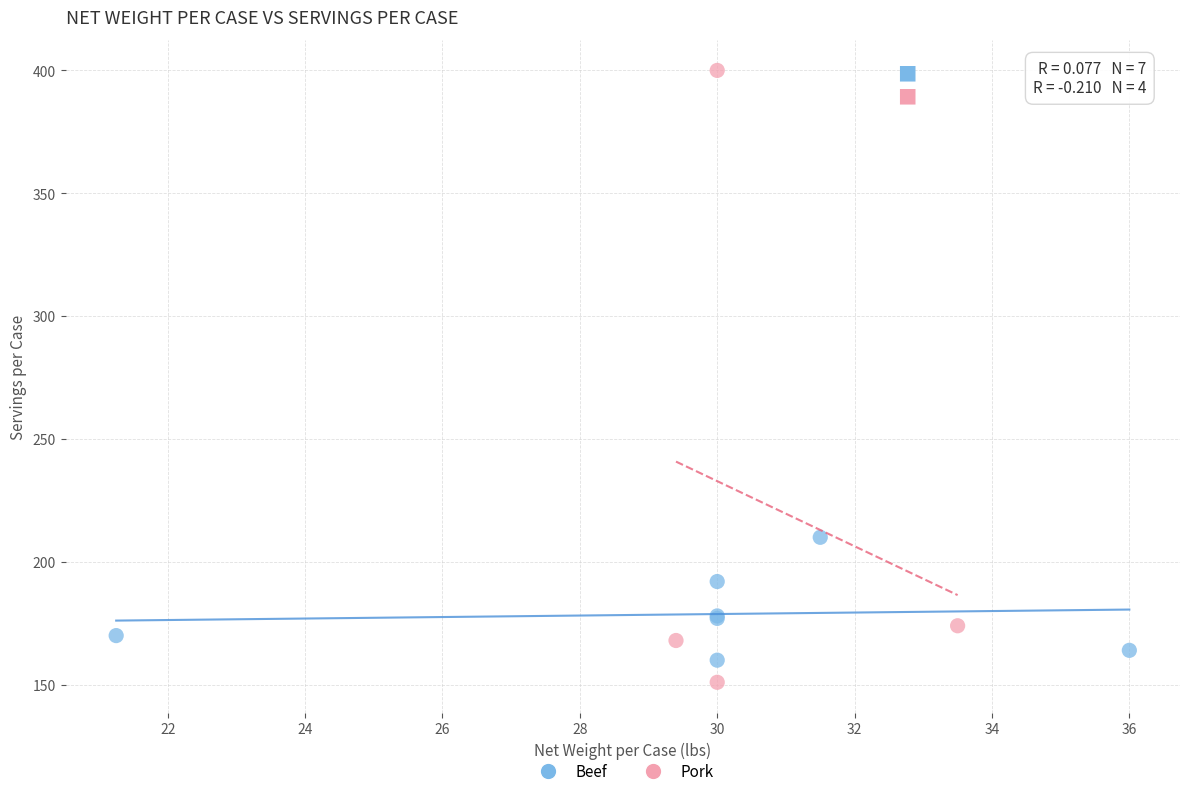

What are all the series names shown in the legend?

Beef, Pork